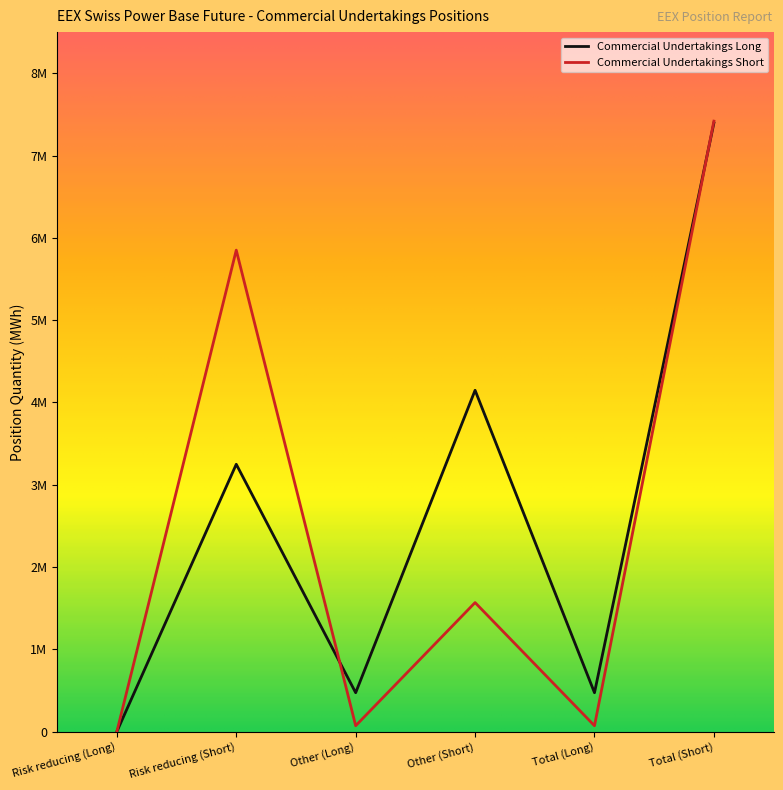

Is it true that Commercial Undertakings Short equals 3389882 at Total (Short)?

False